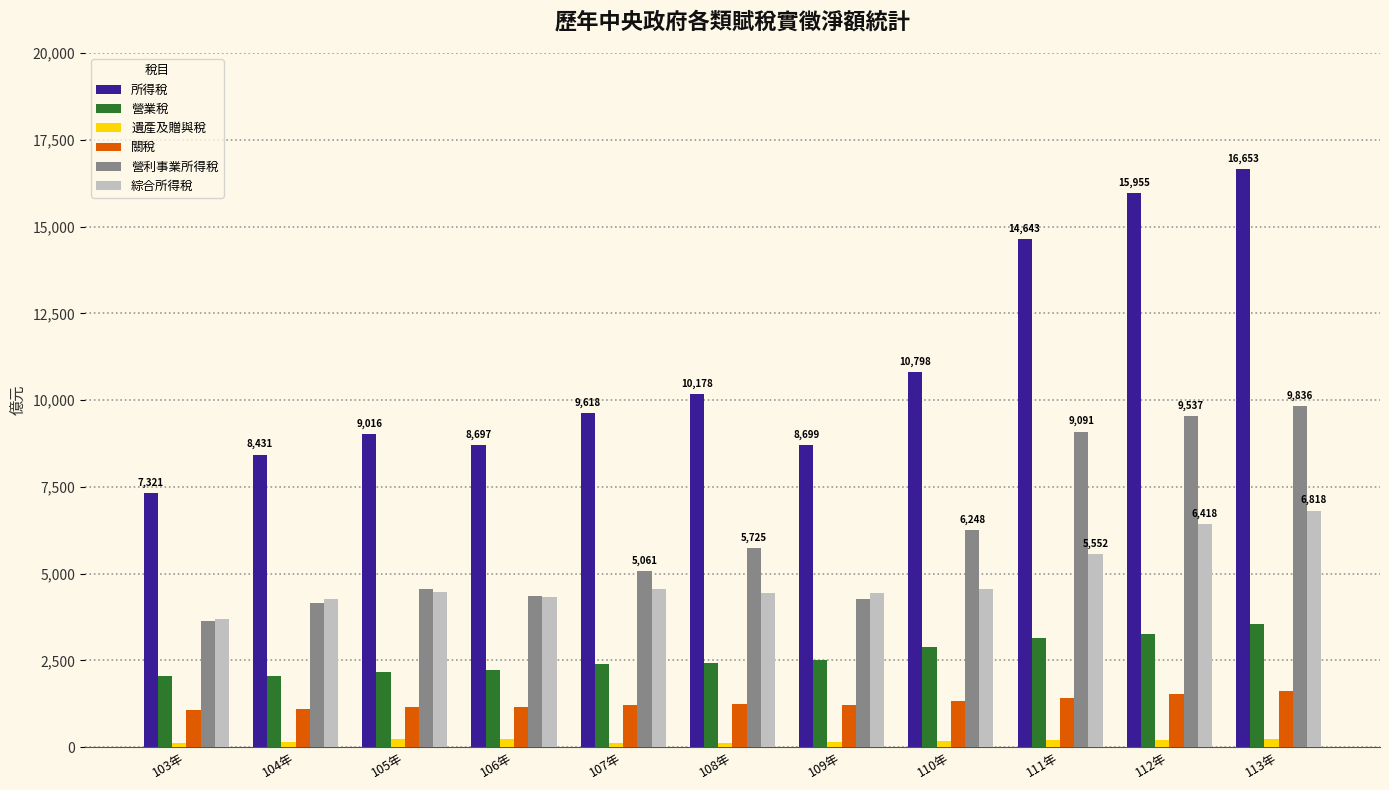

How many data points does each series have?

11